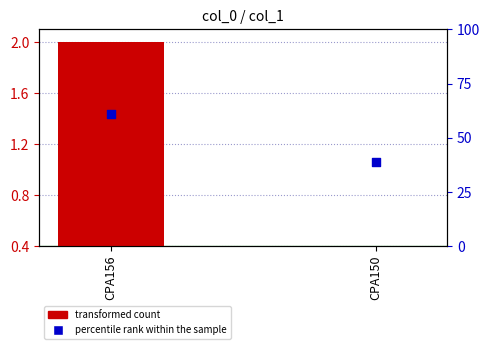

Between CPA150 and CPA156, which is larger?

CPA156